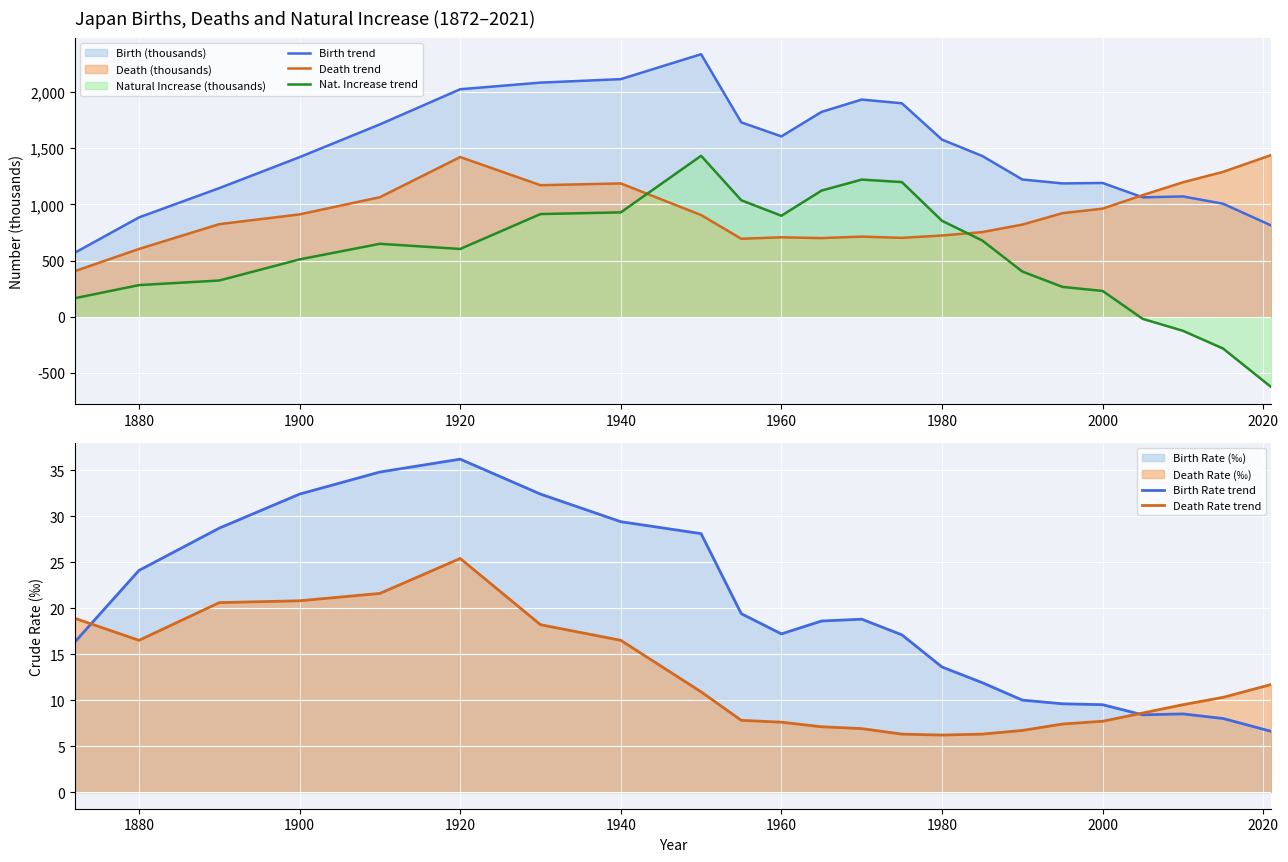

True or false: Death Rate trend and Death trend cross at least once.

False